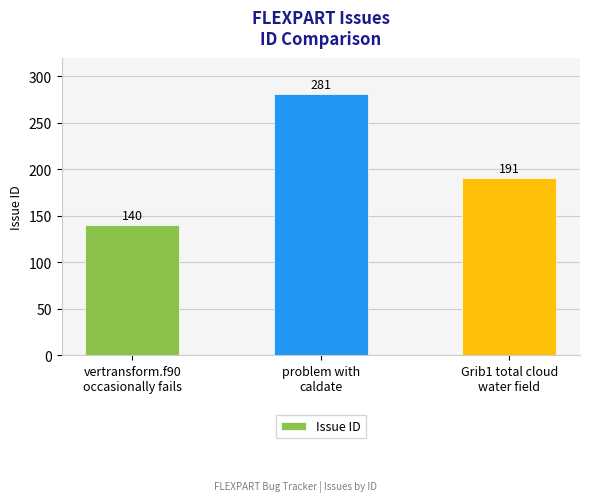

How many bars are there in total?

3